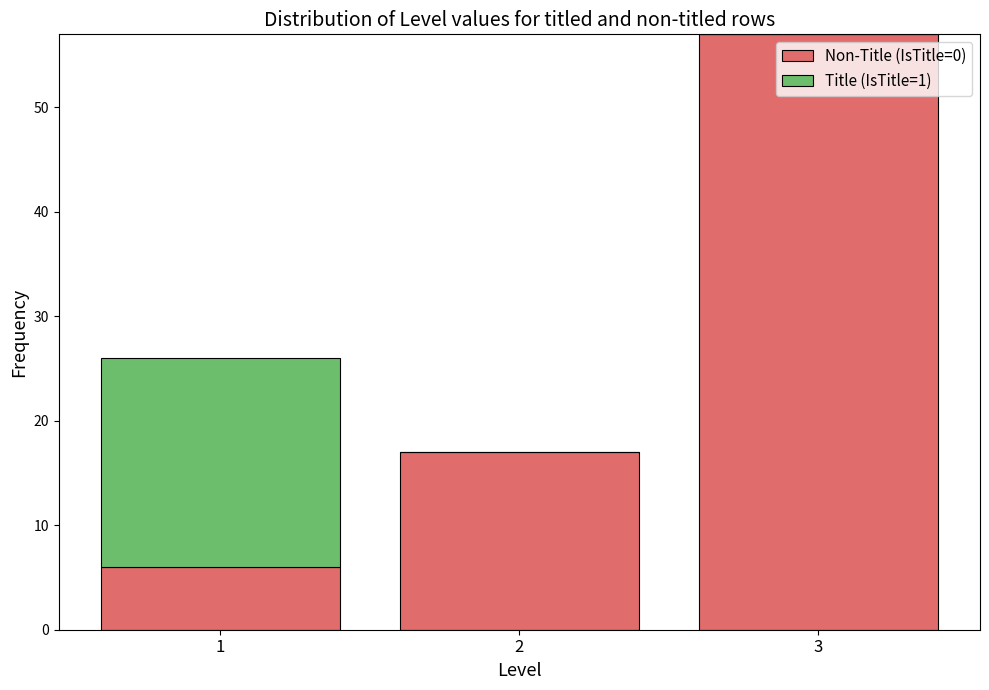

Reading left to right, list every stacked bar in this chart as the range it spans on the x-axis followed by its total height. The values are not printed on the chart, so give them approximately, as read against the axis.

0.5 to 1.5: 26
1.5 to 2.5: 17
2.5 to 3.5: 57